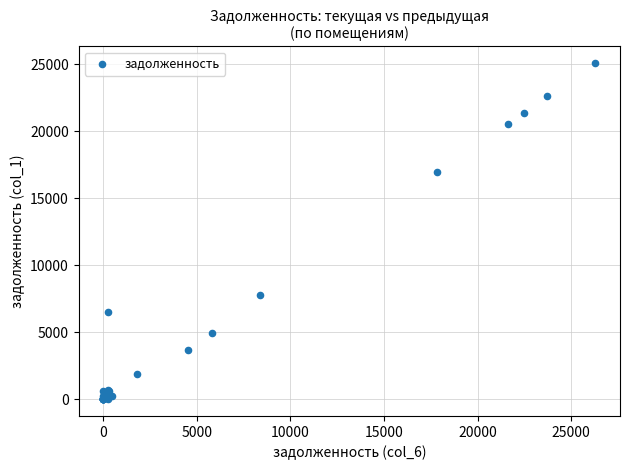

What Y value in the scatter plot is closest to 12549?

17008.4